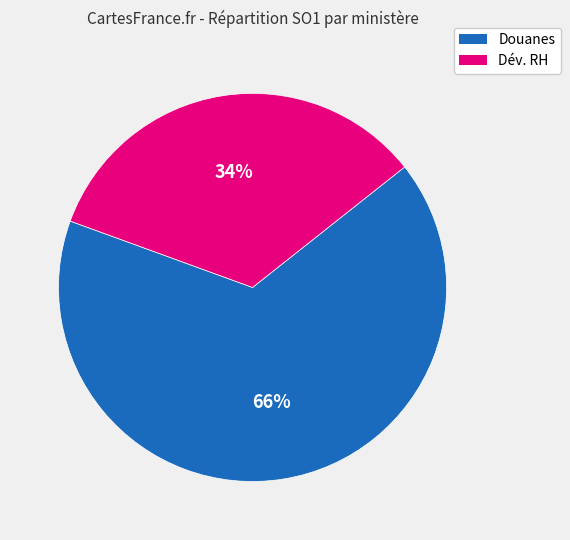

To the nearest percent, what is the difference between the largest and smallest slice percentages?

32%